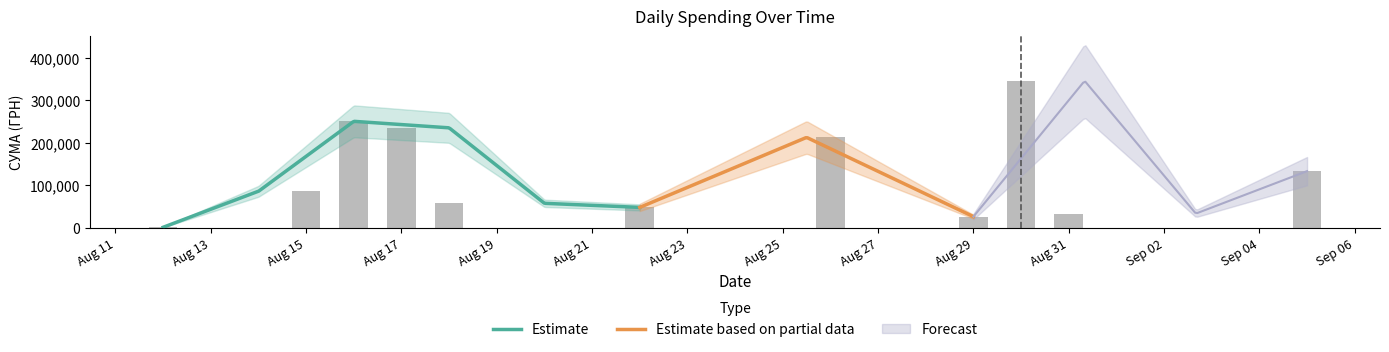

How many values exceed 9840?

19